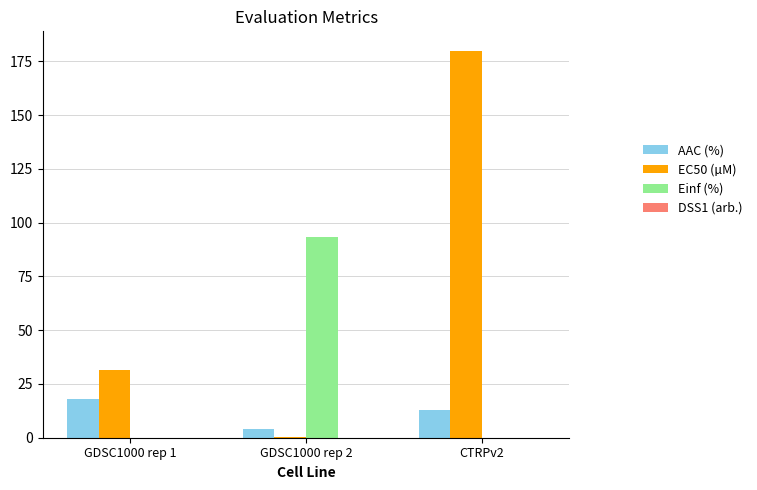

Reading left to right, transcribe all the data shown in this chart.

AAC (%): GDSC1000 rep 1=18.0	GDSC1000 rep 2=3.9	CTRPv2=13.0
EC50 (µM): GDSC1000 rep 1=31.3	GDSC1000 rep 2=0.2	CTRPv2=180.0
Einf (%): GDSC1000 rep 1=0.0	GDSC1000 rep 2=93.6	CTRPv2=0.0